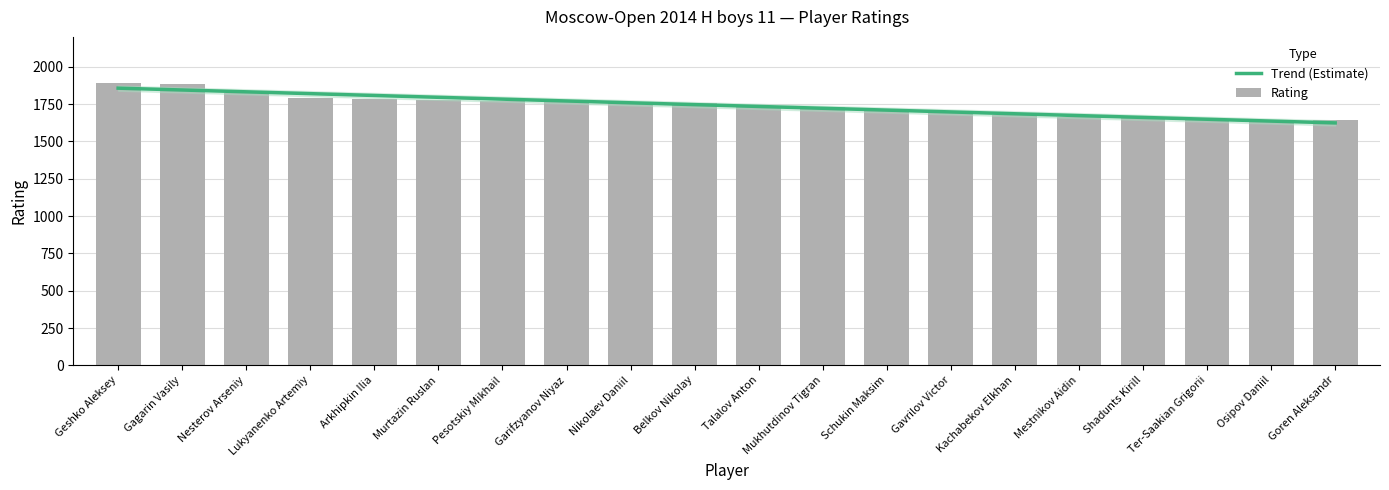

What is the value of the 13th bar from the left?

1703